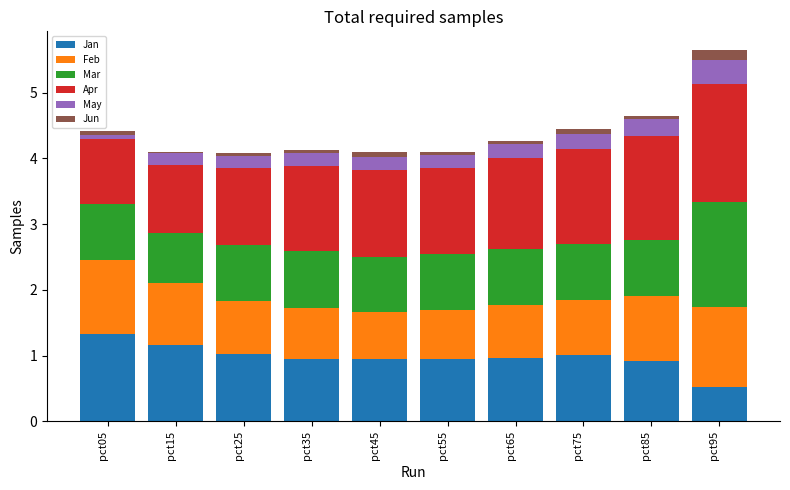

What is the sum of all Jan values?

9.8